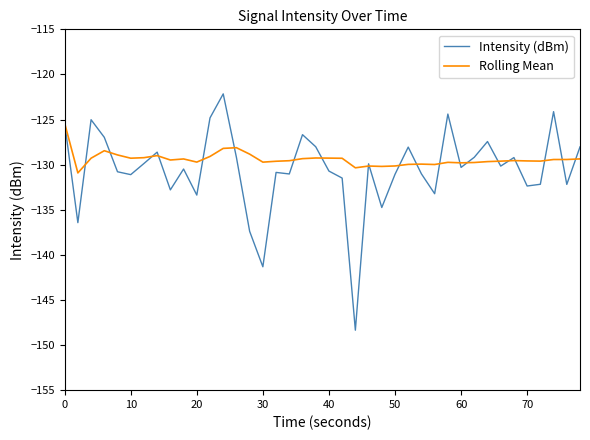

Which series has the widest spread of values?

Intensity (dBm)